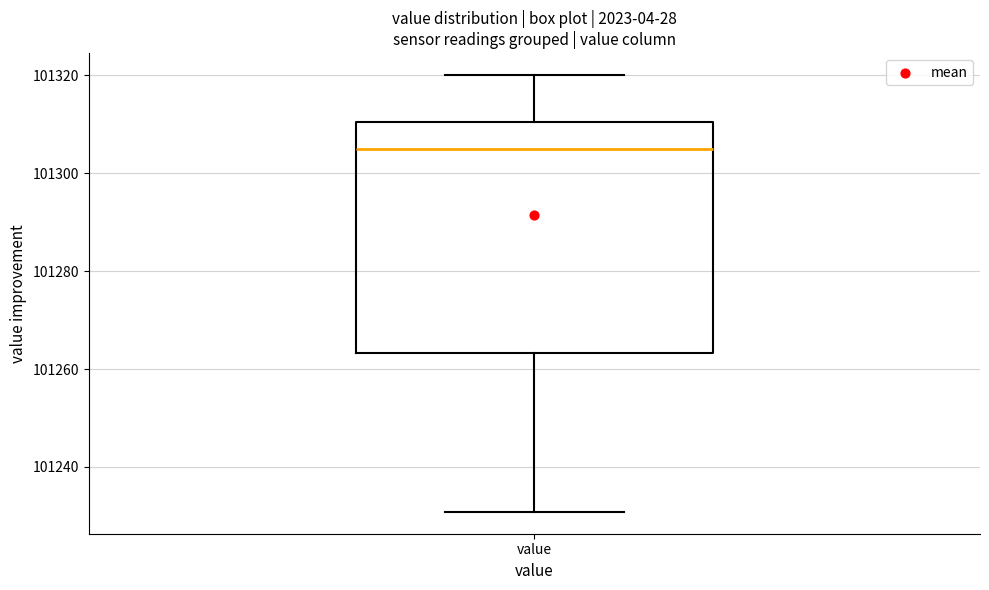

Transcribe this box plot: give where the median line is, the range the box spans, and where the two whiskers end, as read against the y-axis. The values are not printed on the chart, so give them approximately, as read against the axis.

median 101304, box 101264 to 101310, whiskers 101230 to 101320